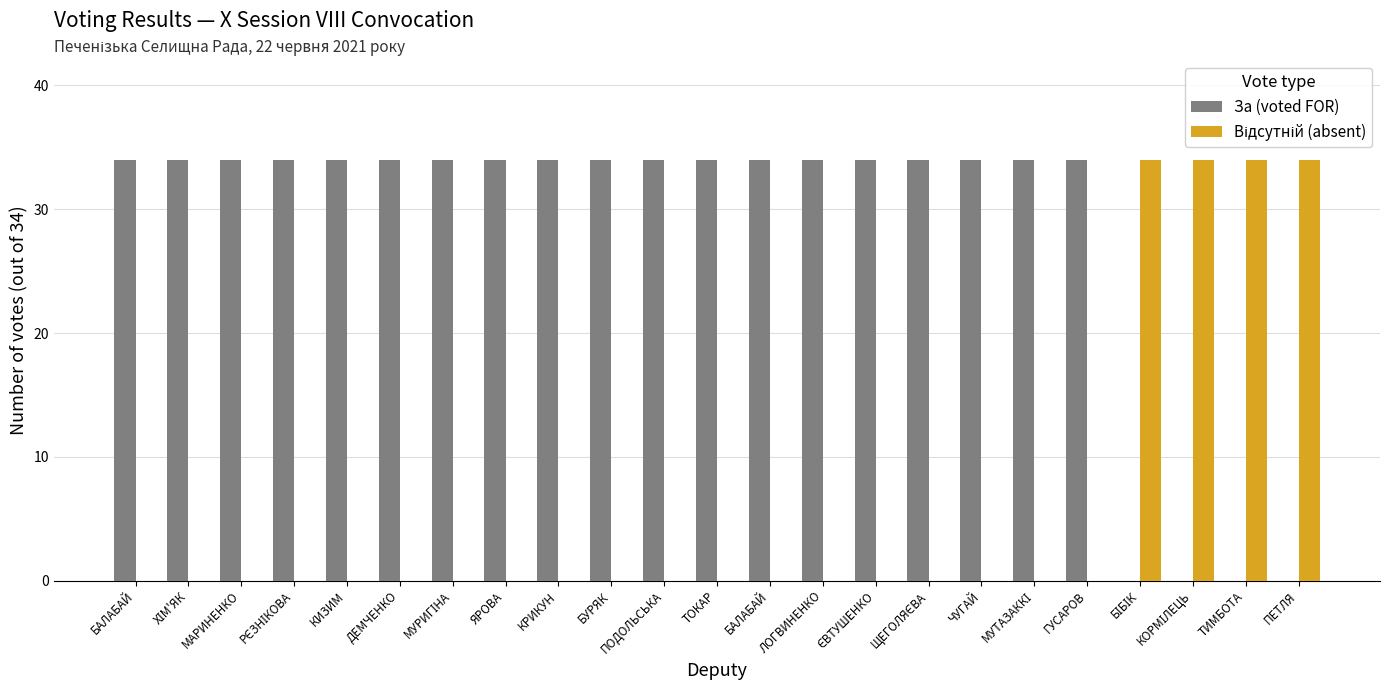

The За (voted FOR) series shows 11 at ЄВТУШЕНКО. True or false?

False